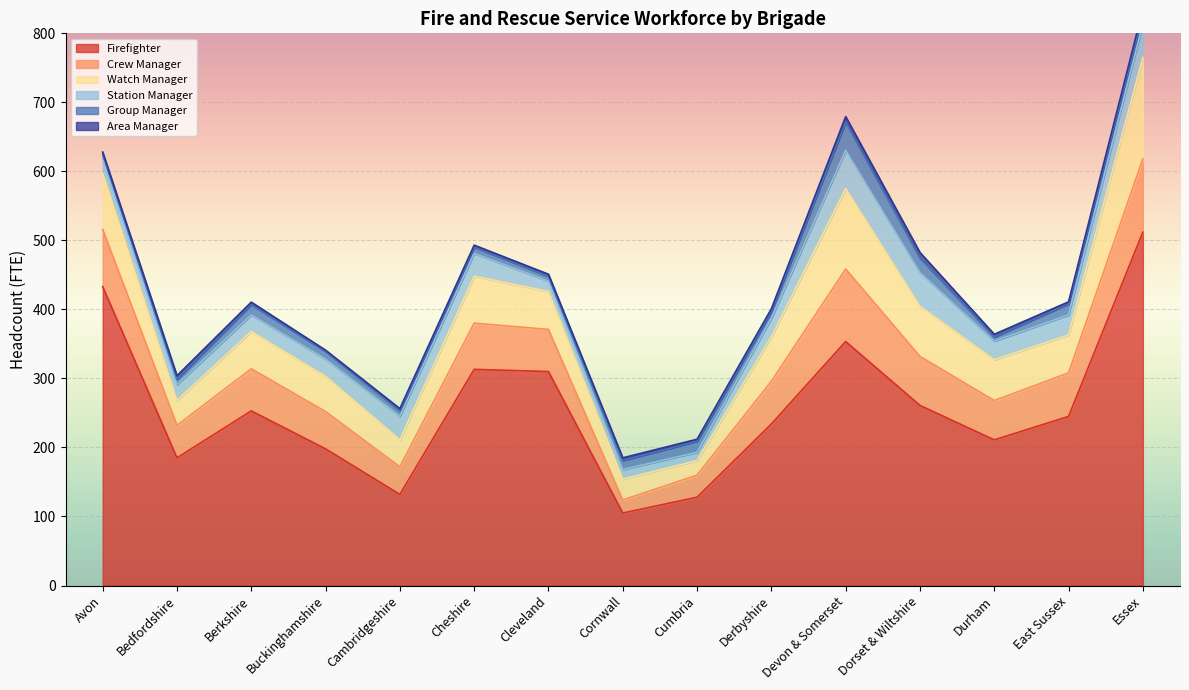

Which category has the lowest value in the Group Manager series?

Durham